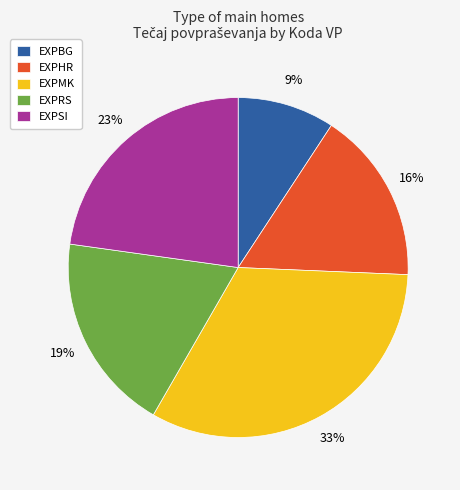

Do EXPHR and EXPSI together represent more than half of the pie?

No